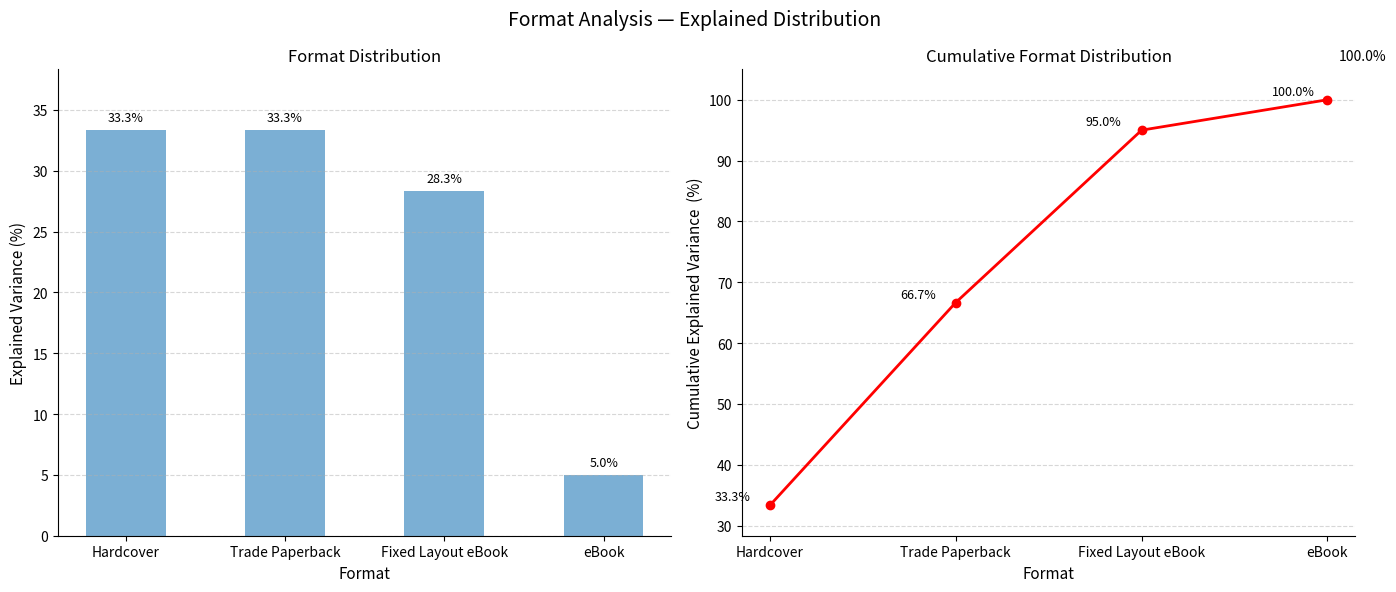

Which series has the widest spread of values?

Cumulative %